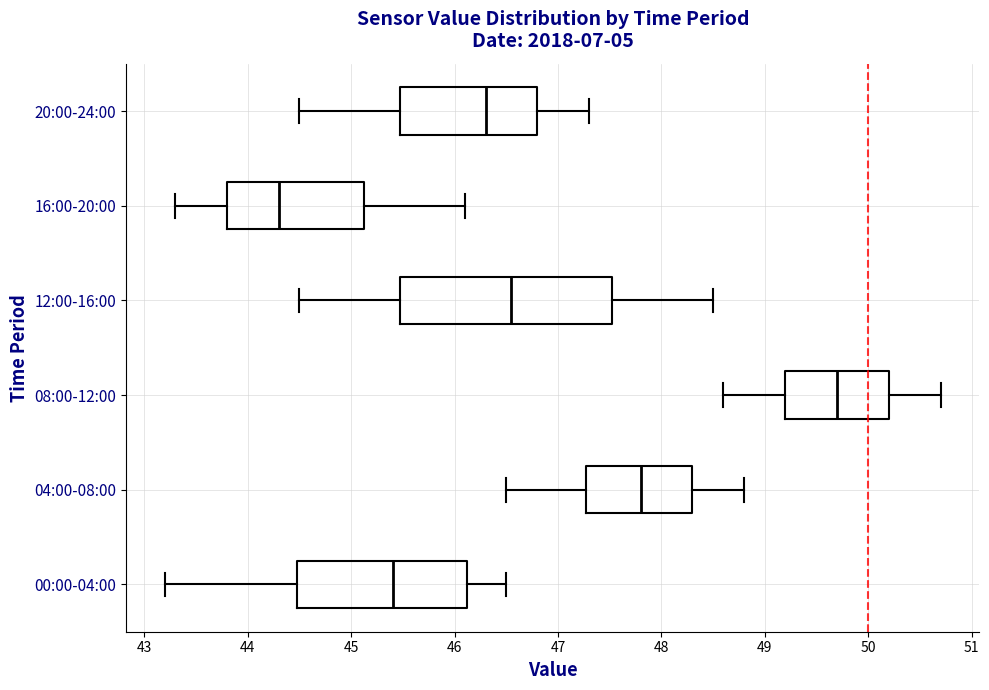

Reading bottom to top, transcribe this box plot: for each box, give where its median line is, the range the box spans, and where its two whiskers end, as read against the x-axis. The values are not printed on the chart, so give them approximately, as read against the axis.

00:00-04:00: median 45.4, box 44.5 to 46.1, whiskers 43.2 to 46.5
04:00-08:00: median 47.8, box 47.3 to 48.3, whiskers 46.5 to 48.8
08:00-12:00: median 49.7, box 49.2 to 50.2, whiskers 48.6 to 50.7
12:00-16:00: median 46.6, box 45.5 to 47.5, whiskers 44.5 to 48.5
16:00-20:00: median 44.3, box 43.8 to 45.1, whiskers 43.3 to 46.1
20:00-24:00: median 46.3, box 45.5 to 46.8, whiskers 44.5 to 47.3